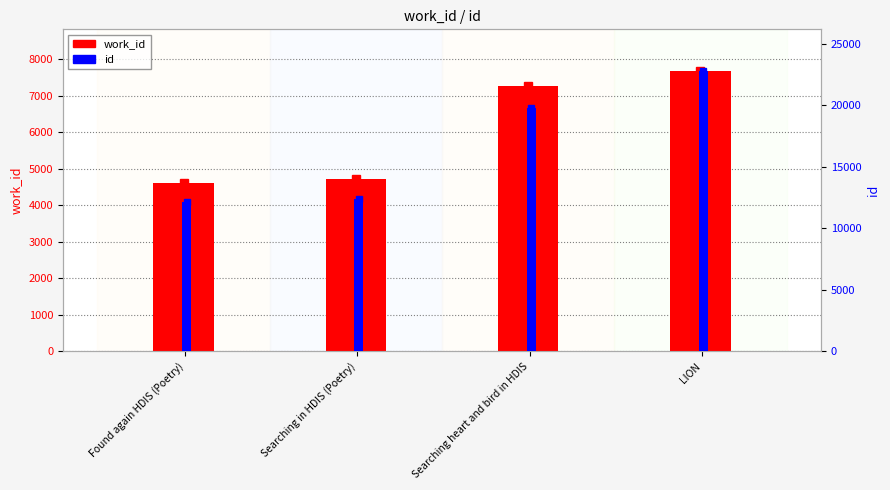

What position from the right is Searching heart and bird in HDIS?

2